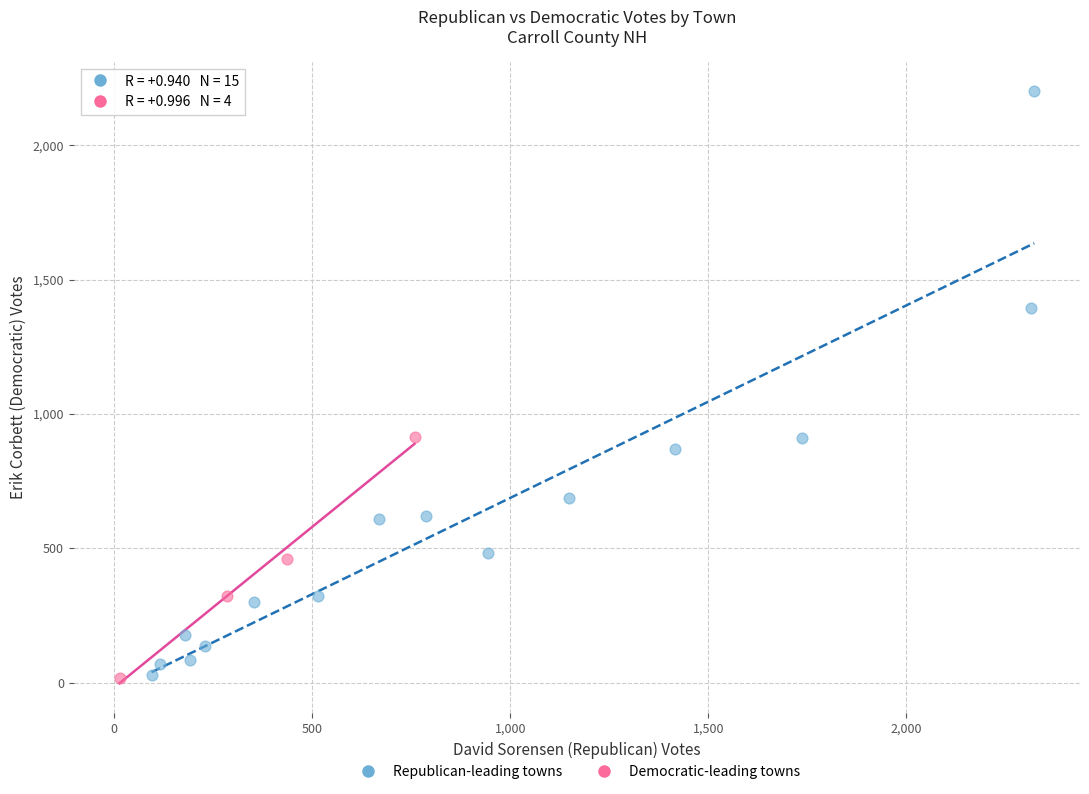

Which series has the largest Y range (max minus min)?

Republican-leading towns